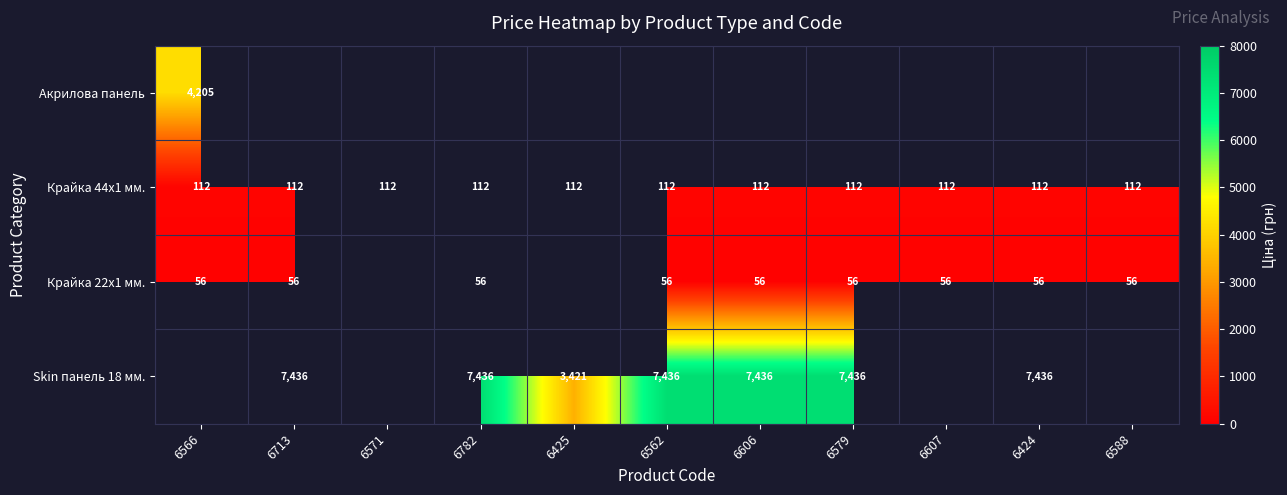

Is the value of Акрилова панель at 6566 greater than the value of Крайка 22x1 мм. at 6782?

Yes